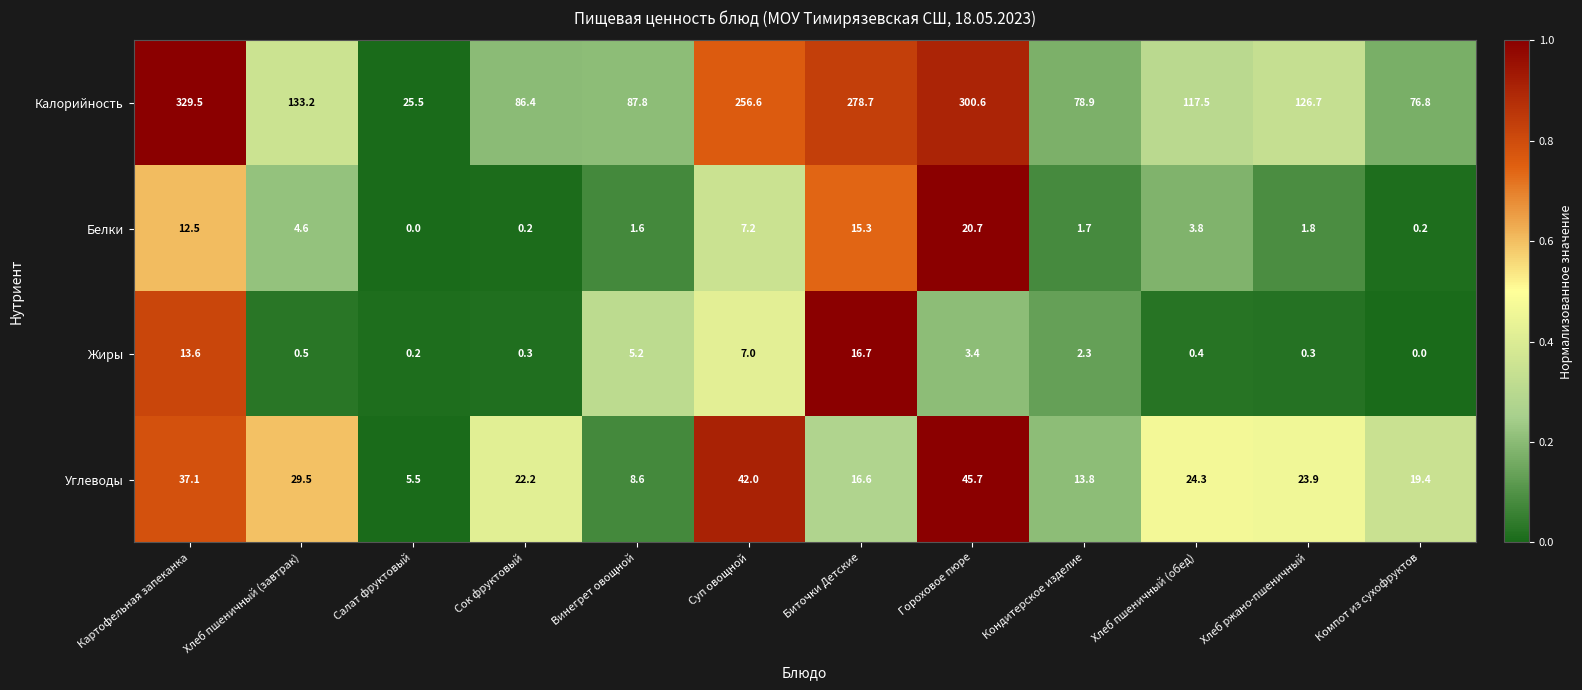

What is the average value of the Углеводы series?

24.1